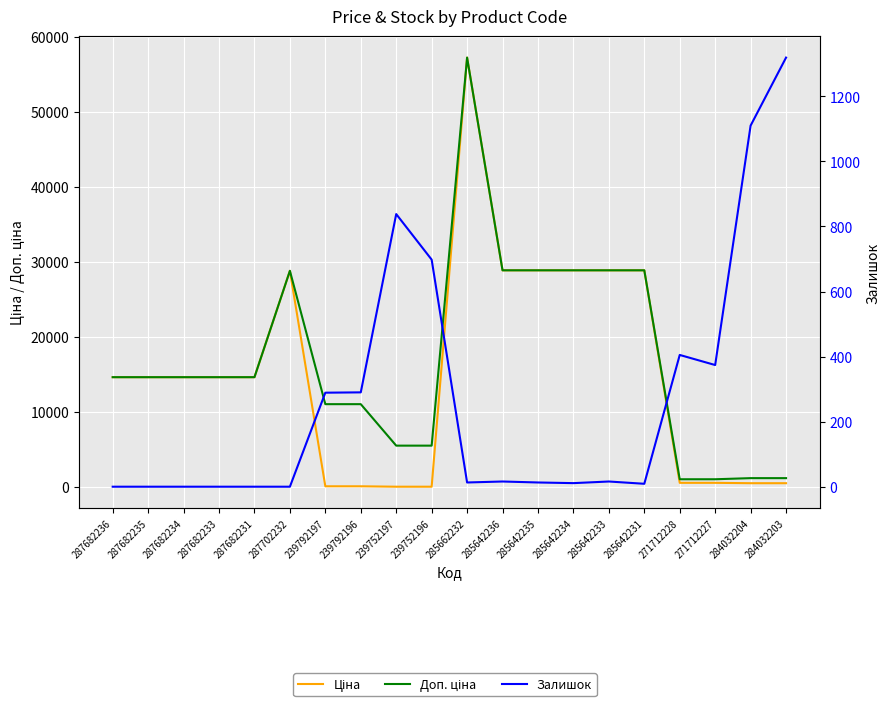

Is the value of Ціна at 285662232 greater than the value of Залишок at 285642236?

Yes